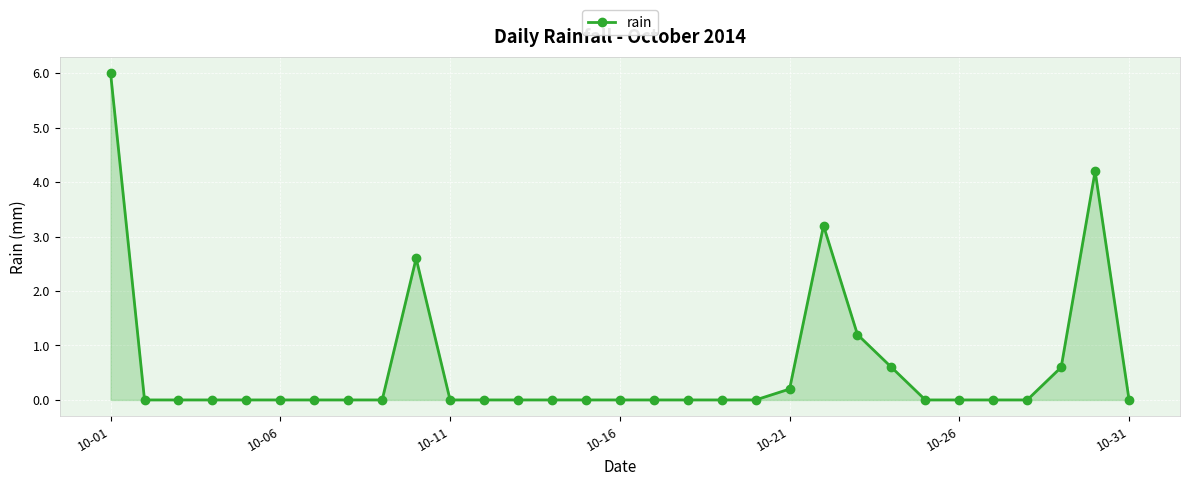

Does the chart have visible grid lines?

Yes